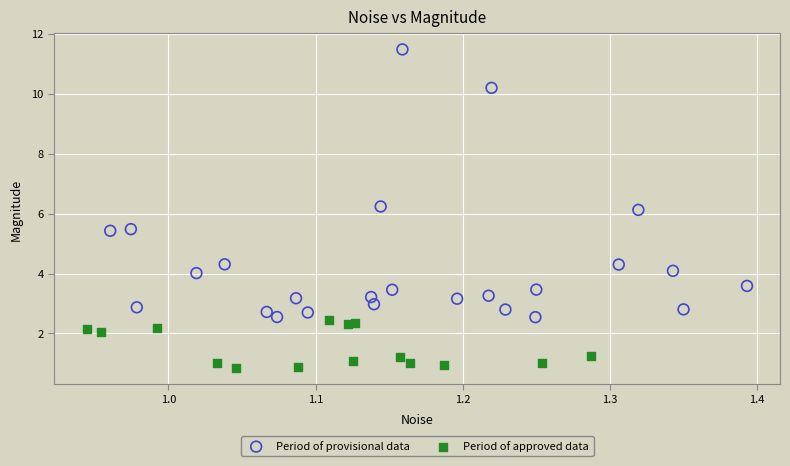

Which series contains the lowest Y value?

Period of approved data